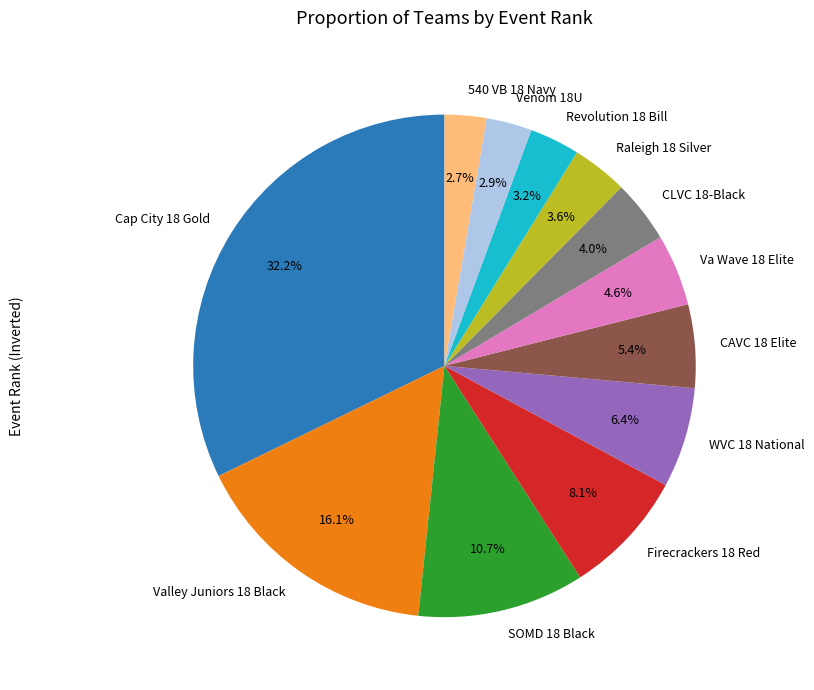

Which category has the biggest portion of the pie?

Cap City 18 Gold